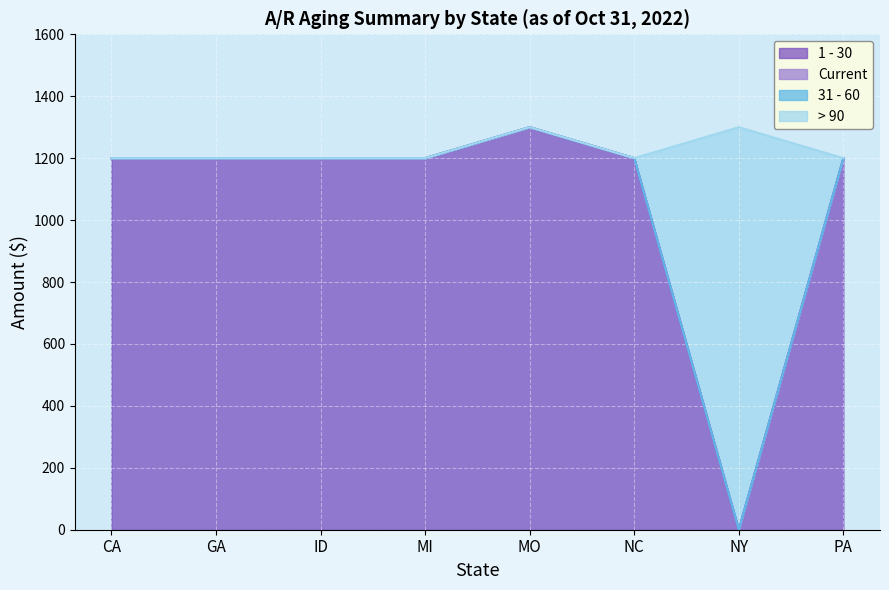

Is it true that 1 - 30 equals 2078 at NC?

False